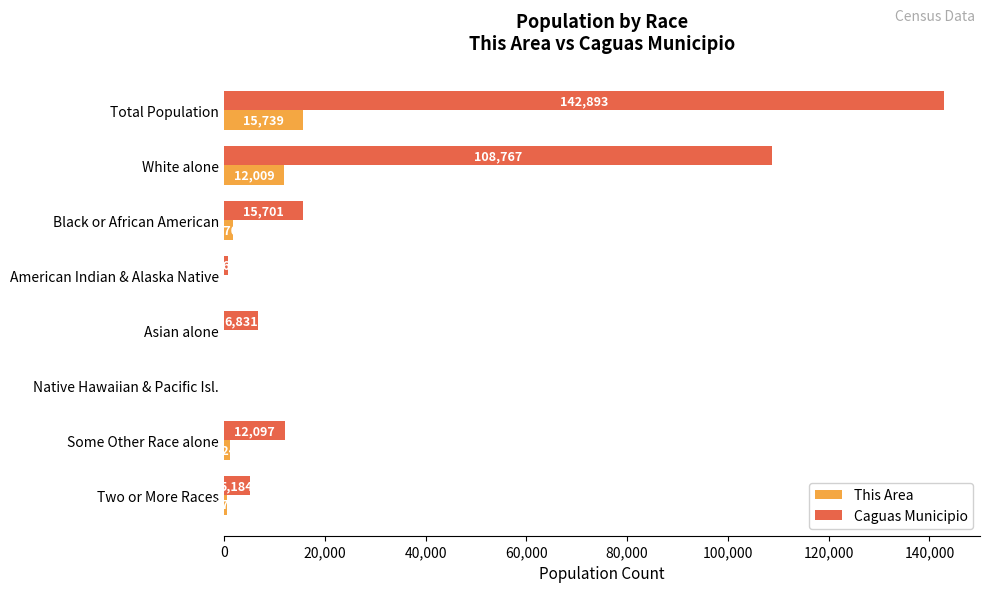

At which label is Caguas Municipio closest to 71452?

White alone